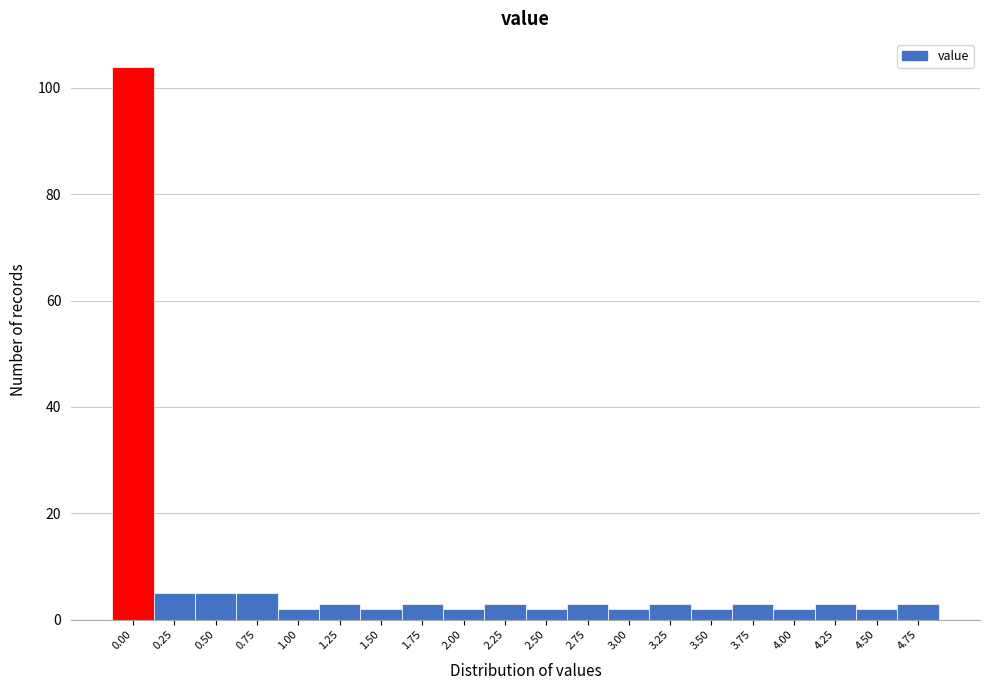

Reading left to right, what are all the values shown in this chart?

0.00=104	0.25=5	0.50=5	0.75=5	1.00=2	1.25=3	1.50=2	1.75=3	2.00=2	2.25=3	2.50=2	2.75=3	3.00=2	3.25=3	3.50=2	3.75=3	4.00=2	4.25=3	4.50=2	4.75=3